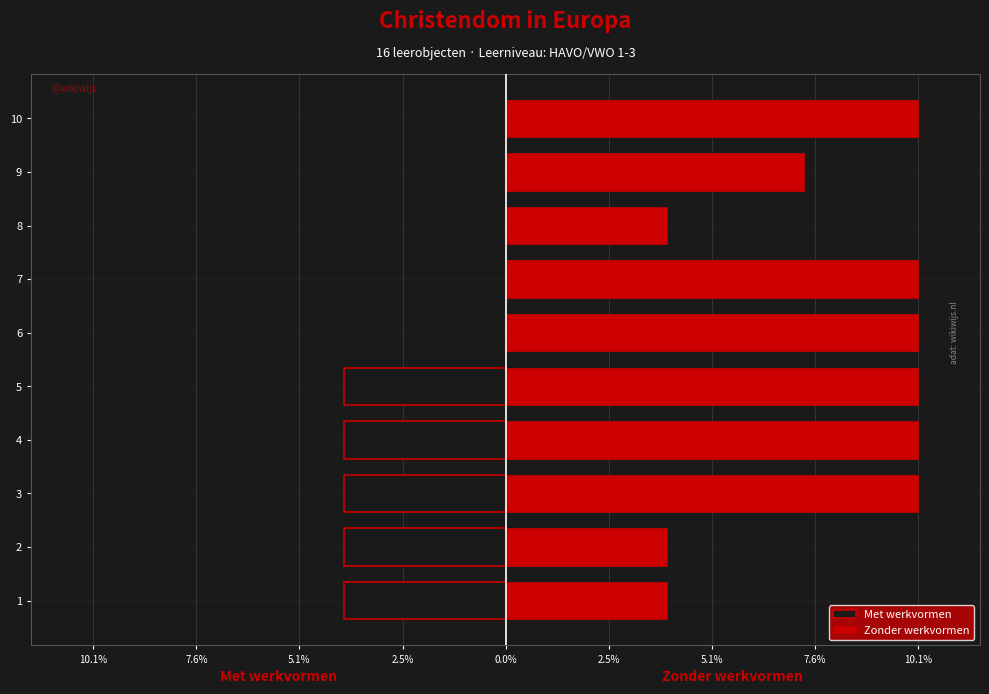

The Met werkvormen series shows 2.0 at 10. True or false?

False